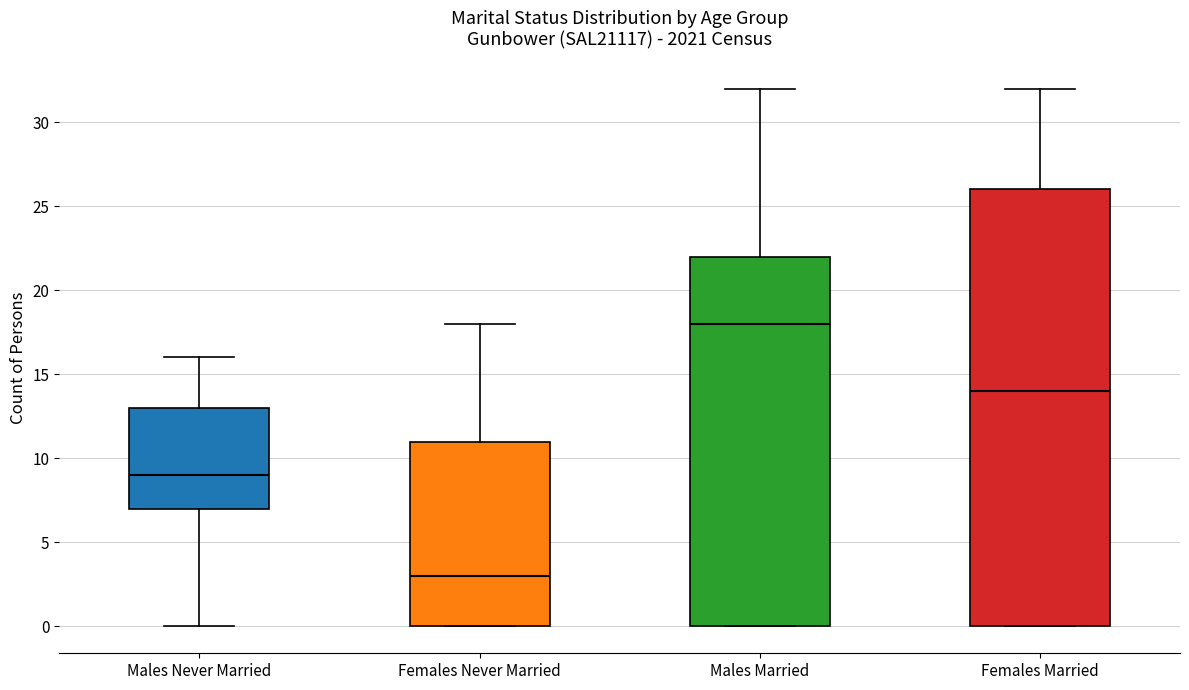

Which box's median line is the lowest?

Females Never Married